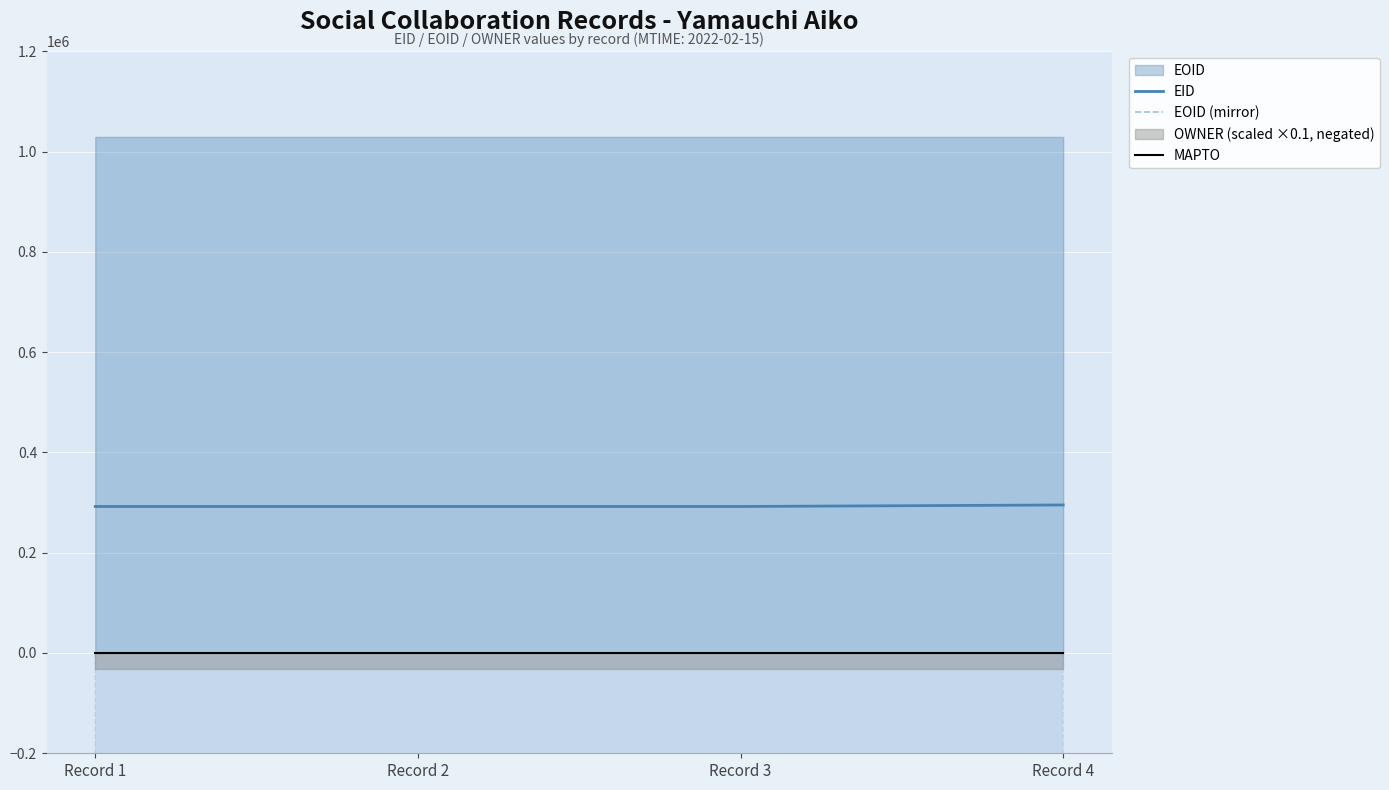

Count the EOID (mirror) values in the range -1029092 to -1029090.

3